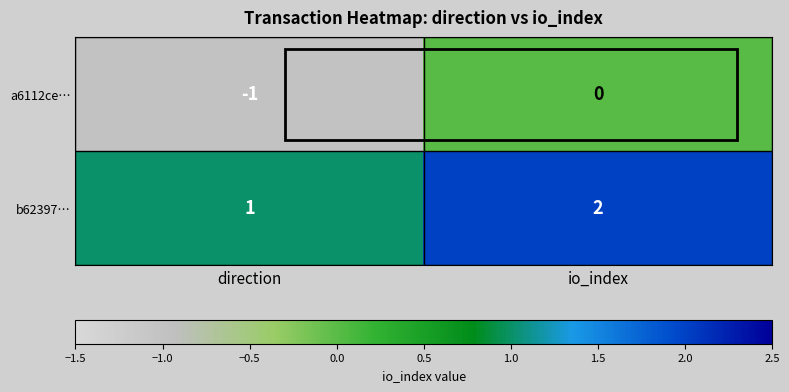

List the series in order of their overall mean, lowest first.

a6112ce…, b62397…